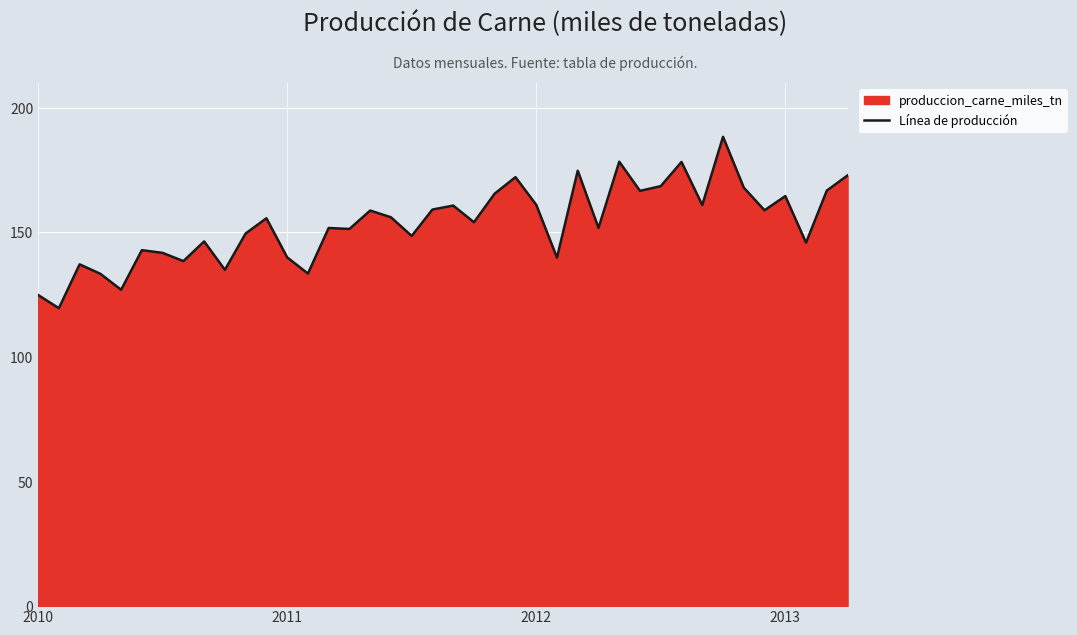

The chart shows a value of 34.4 at 13. True or false?

False